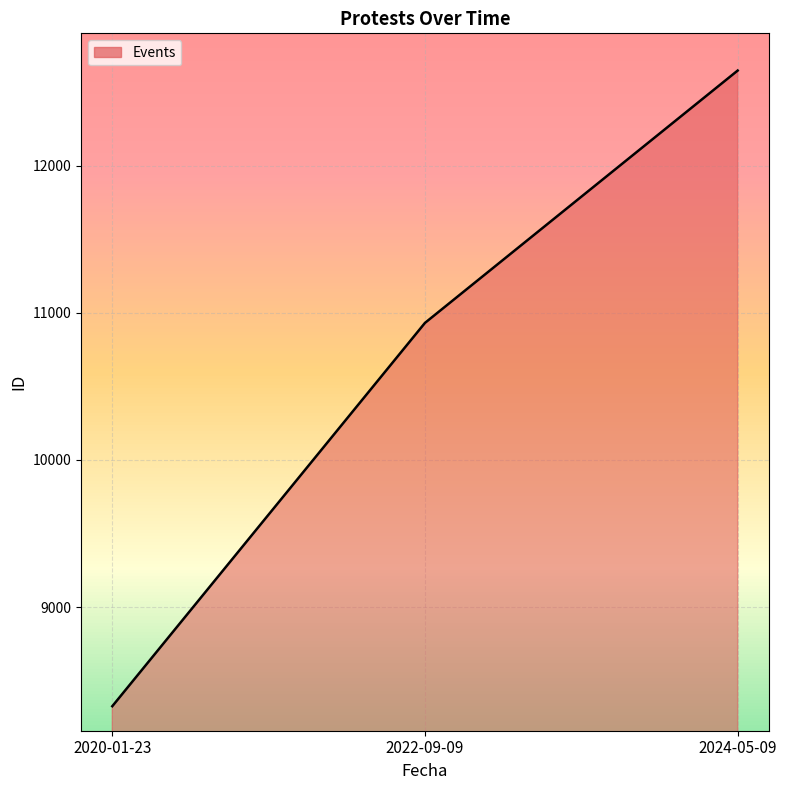

Which category has the lowest value across all series?

2020-01-23